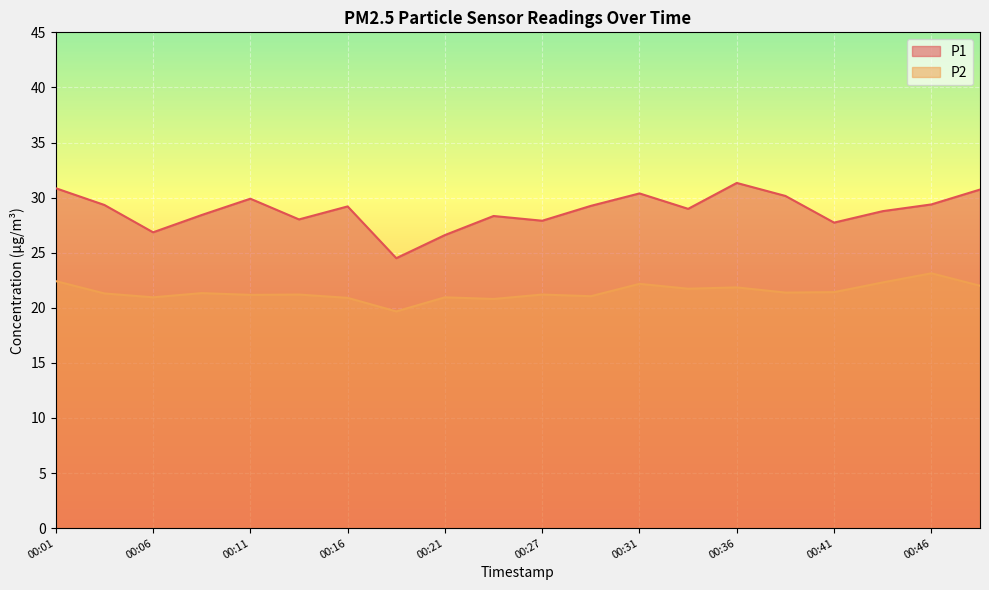

True or false: P1 and P2 cross at least once.

False